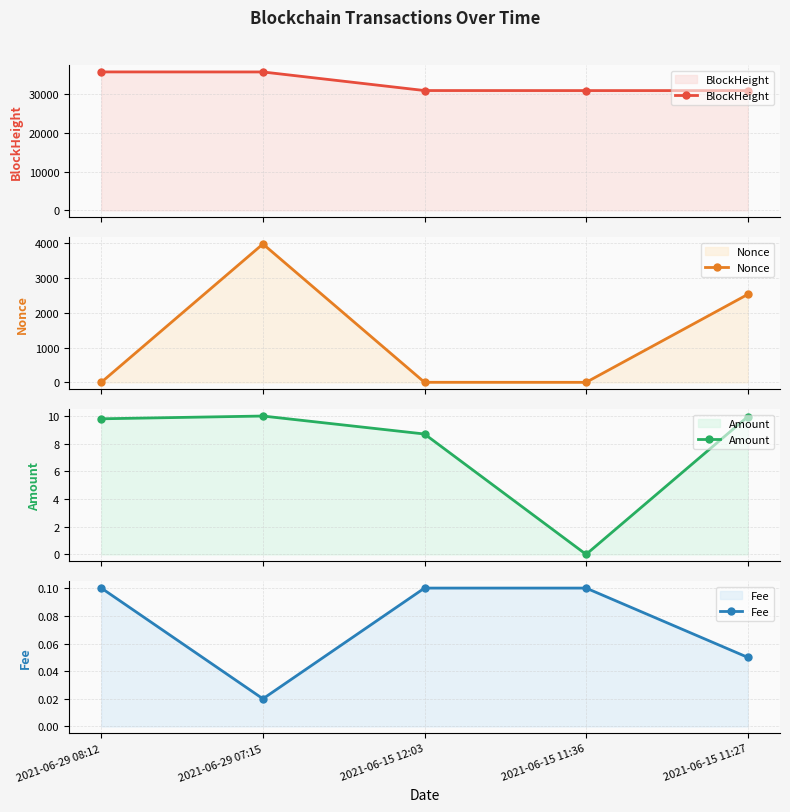

Reading left to right, list all the values displayed in this chart.

BlockHeight: 35724.0	35714.0	30914.0	30905.0	30903.0
Nonce: 2.0	3973.0	1.0	0.0	2524.0
Amount: 9.8	10.0	8.7	0.0	9.9
Fee: 0.1	0.0	0.1	0.1	0.1